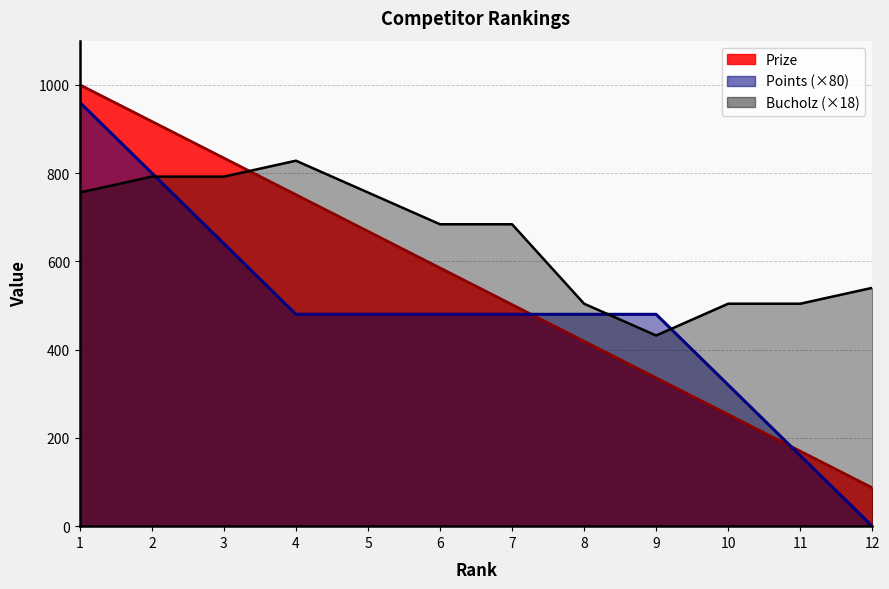

Reading right to left, transcribe all the data shown in this chart.

Prize: 12=87	11=170	10=253	9=336	8=419	7=502	6=585	5=668	4=751	3=834	2=917	1=1000
Points: 12=0	11=160	10=320	9=480	8=480	7=480	6=480	5=480	4=480	3=640	2=800	1=960
Bucholz: 12=540	11=504	10=504	9=432	8=504	7=684	6=684	5=756	4=828	3=792	2=792	1=756